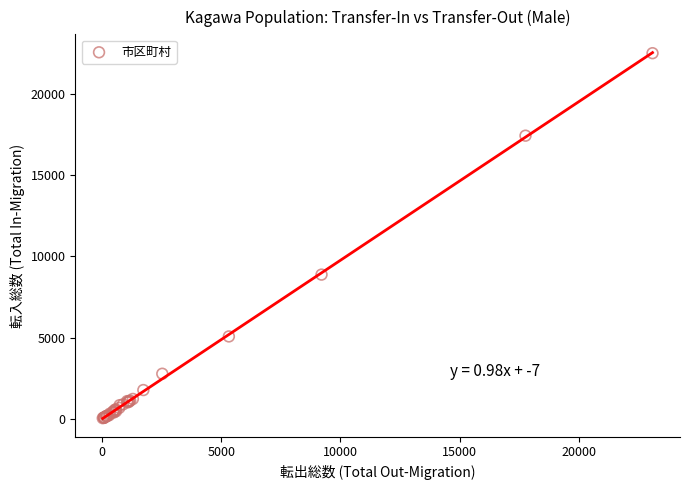

What Y value in the scatter plot is closest to 11262?

8870